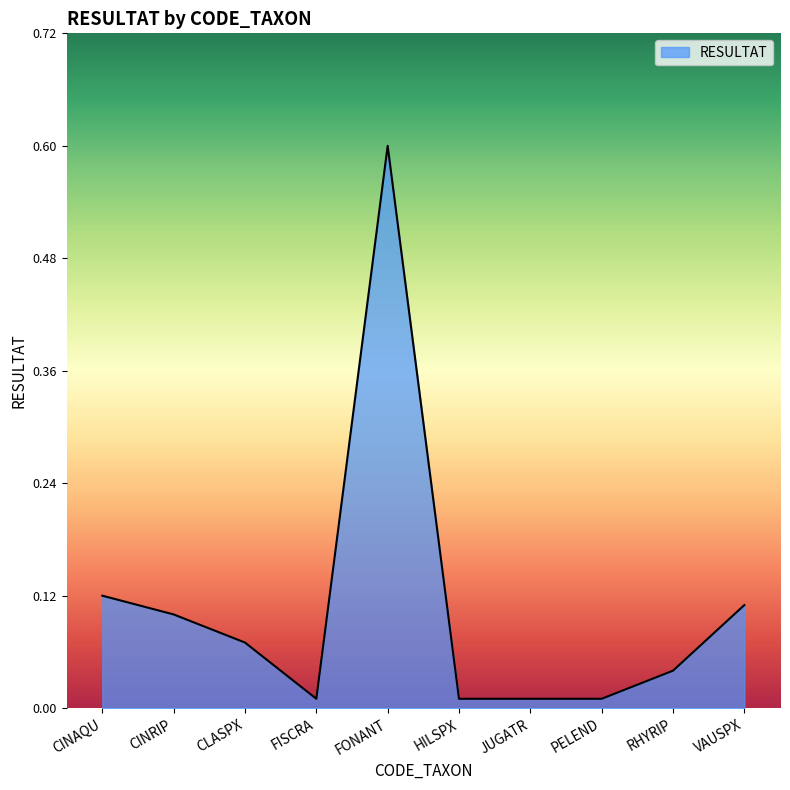

What is the maximum value shown in the chart?

0.6